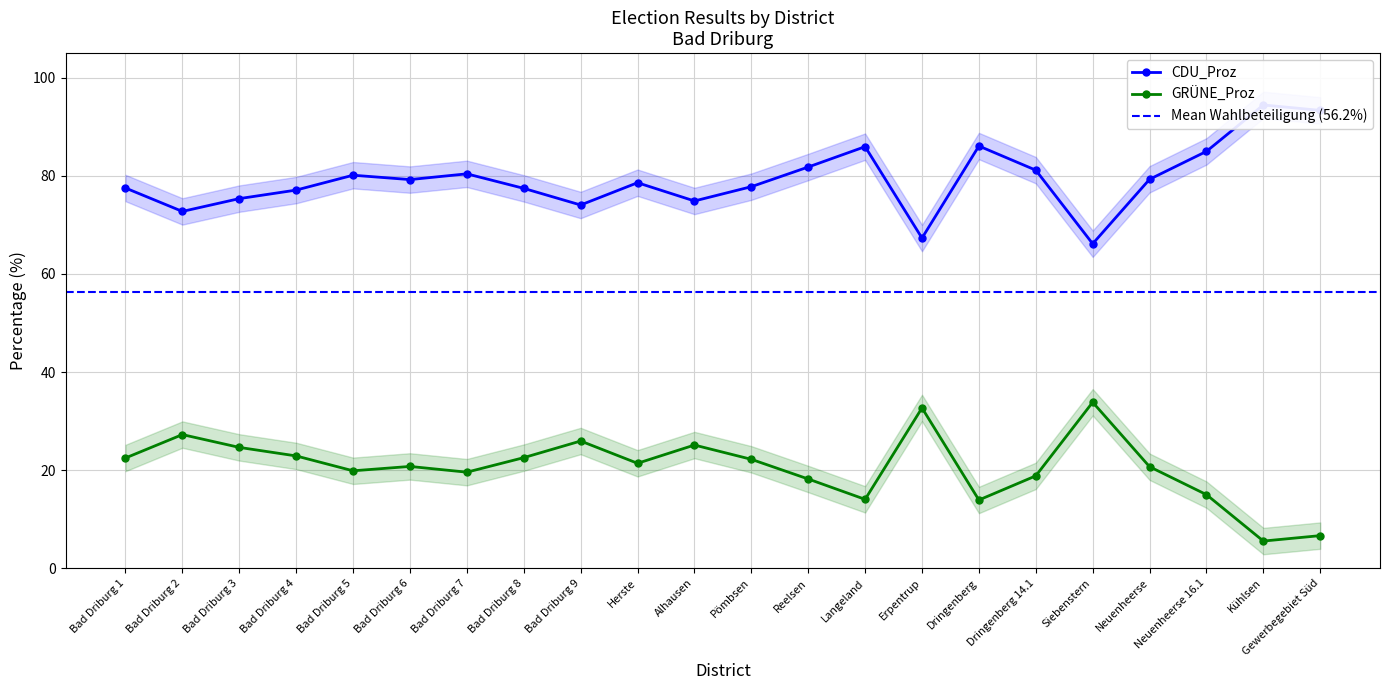

What position from the left is Dringenberg?

16